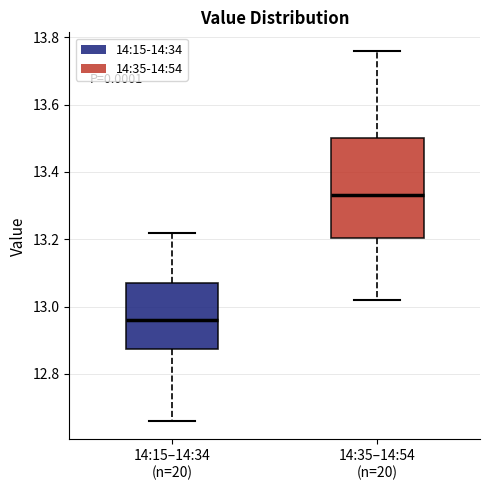

Which box's median line is the highest?

14:35–14:54 (n=20)